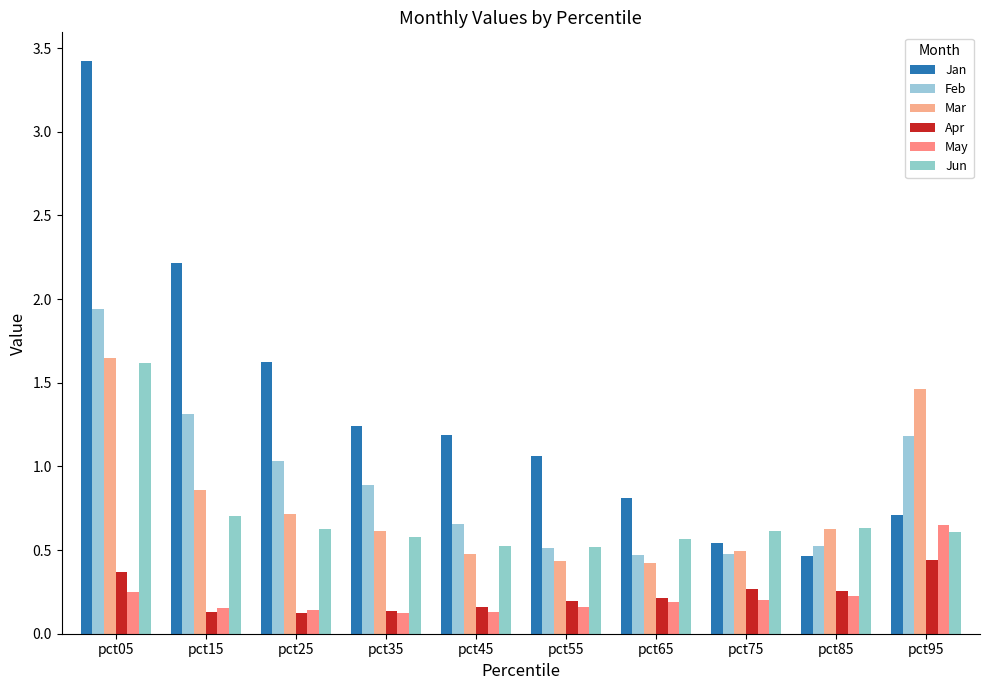

How many values in the Jan series exceed 1?

6